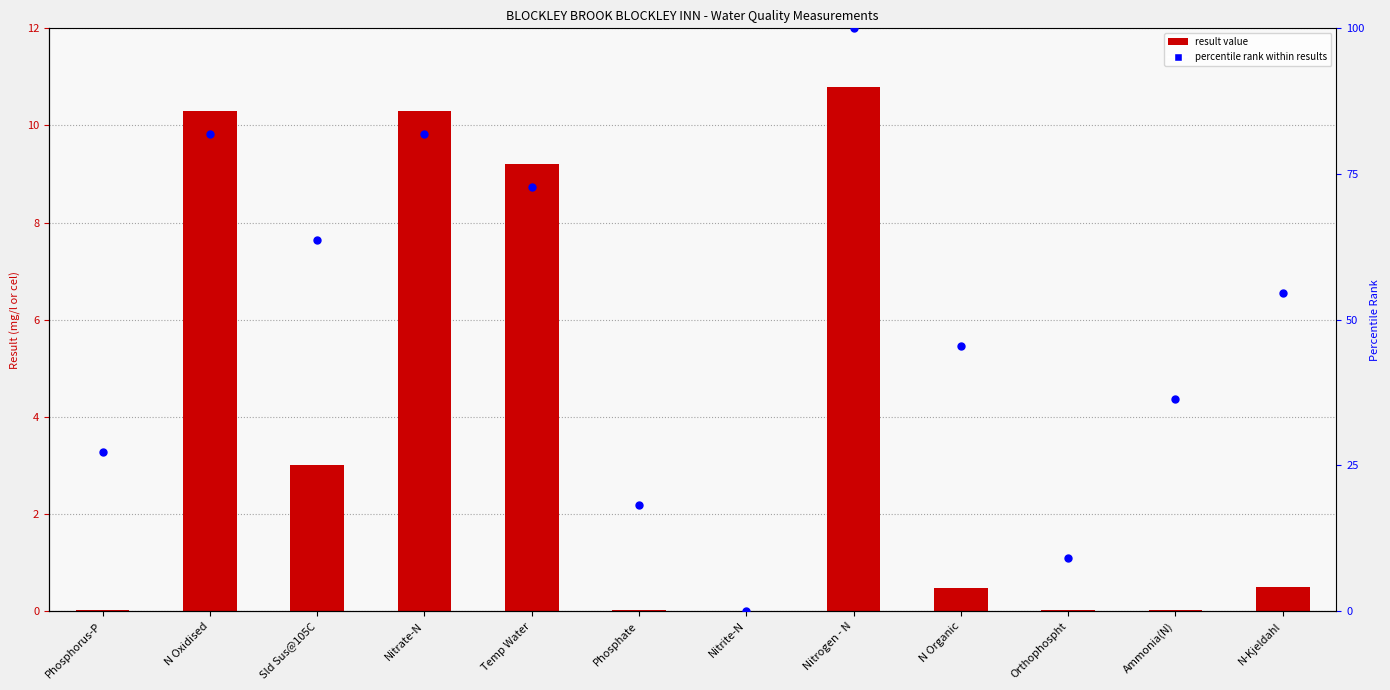

Which series has the largest Y range (max minus min)?

percentile rank within results